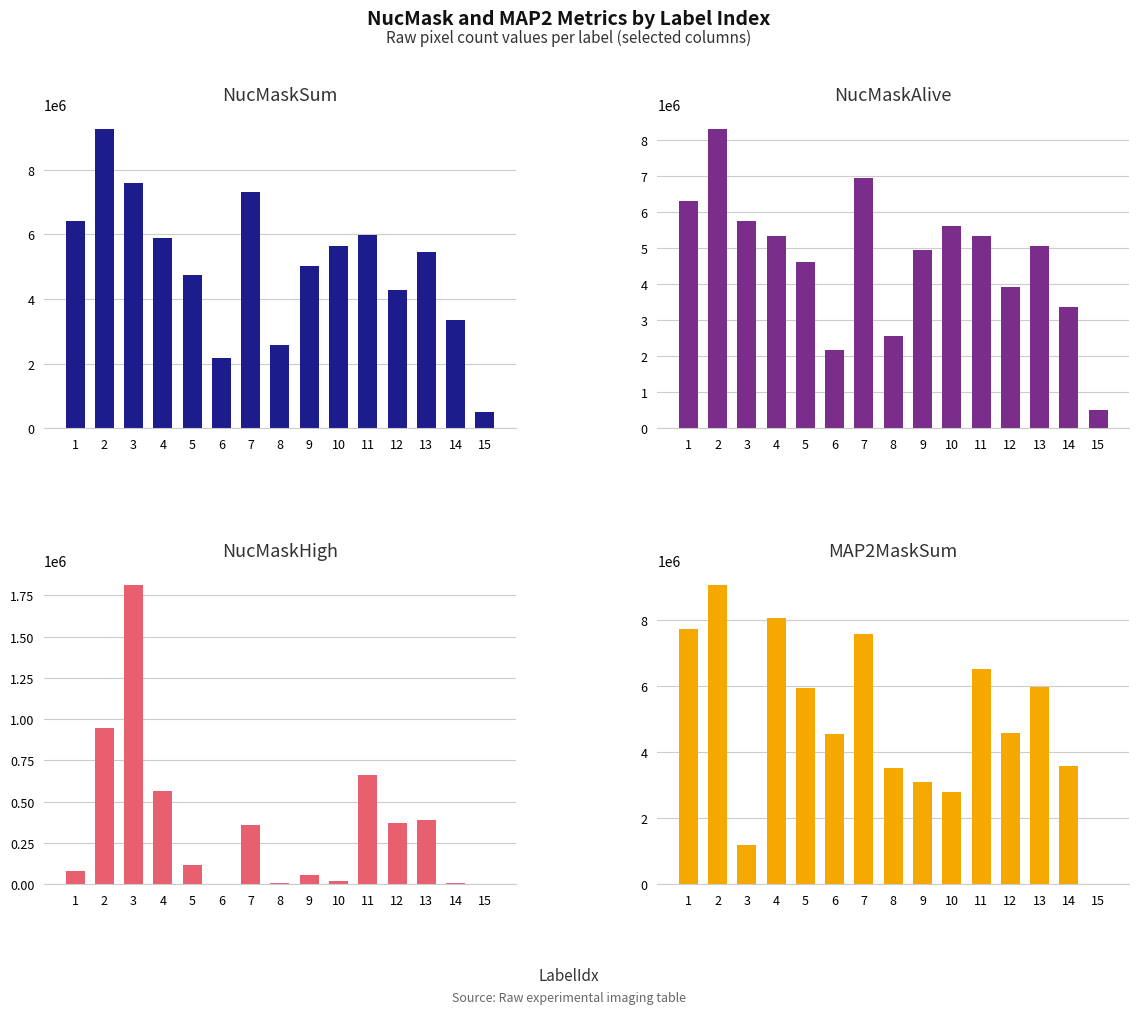

What is the sum of all NucMaskAlive values?

70759916